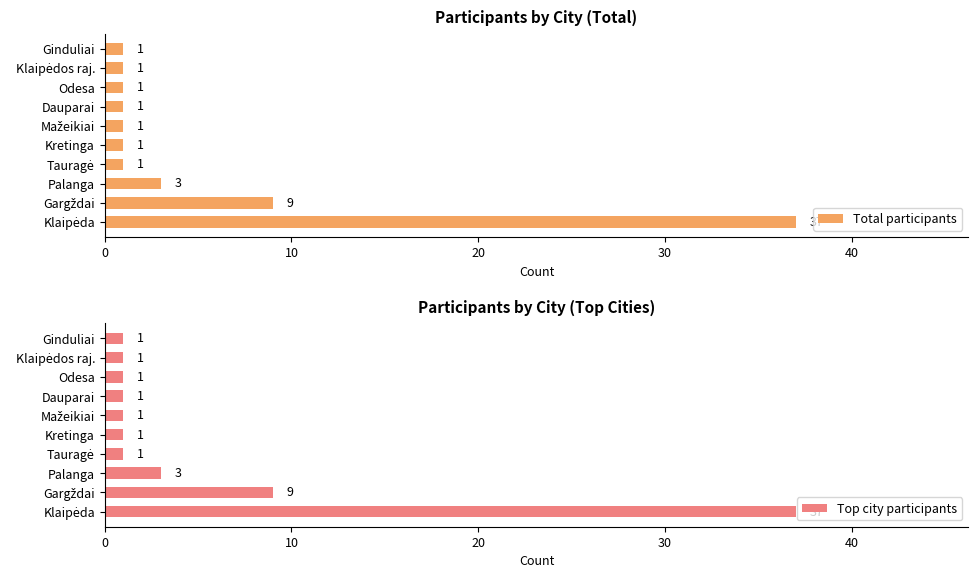

What is the average value of the Top city participants series?

6